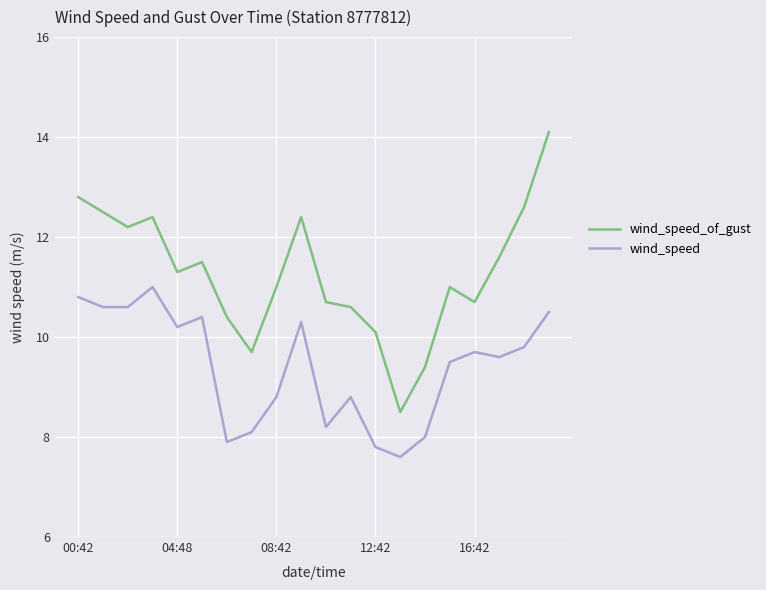

Which series has the widest spread of values?

wind_speed_of_gust